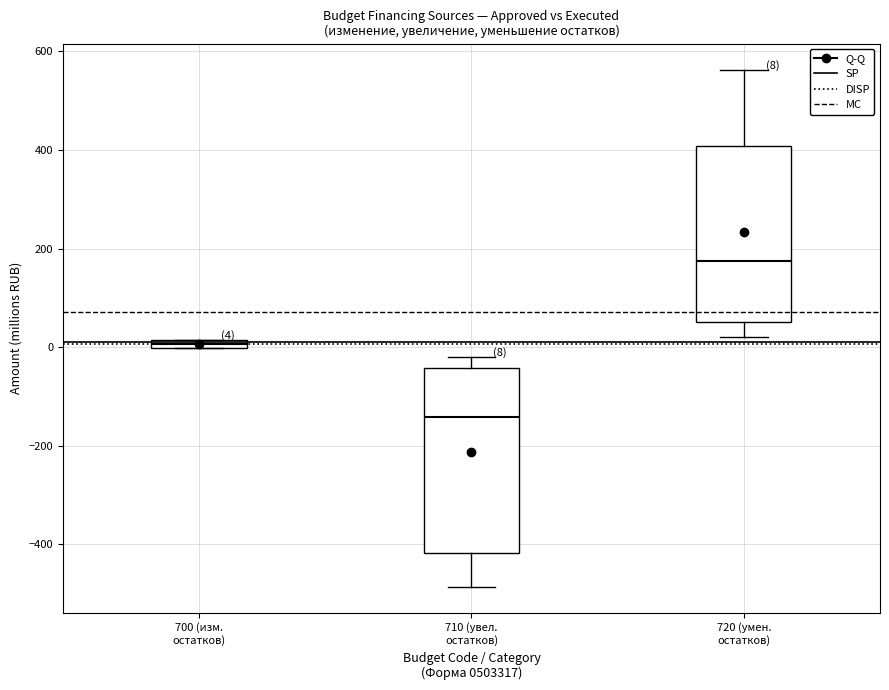

Which box has the highest median line?

720 (умен. остатков)